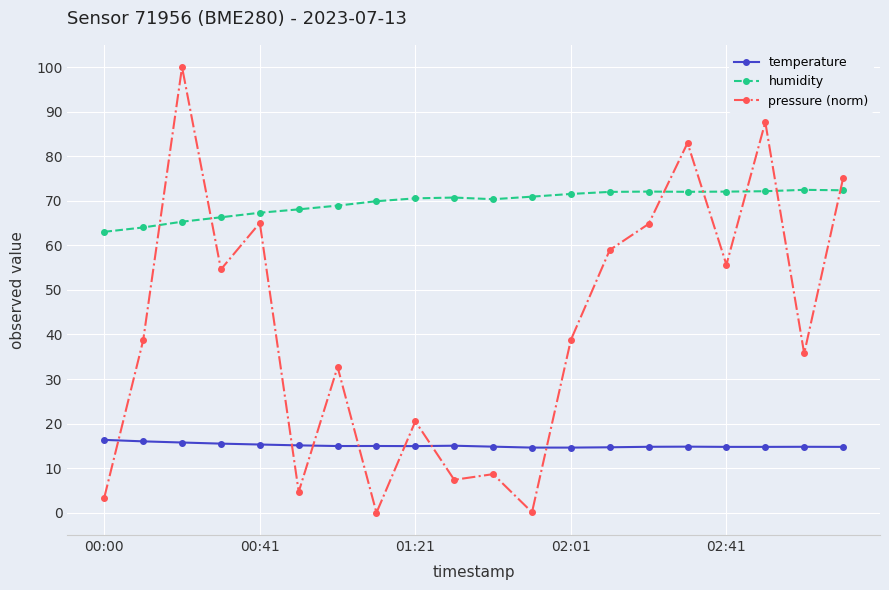

List the series in order of their peak value, highest first.

pressure (norm), humidity, temperature